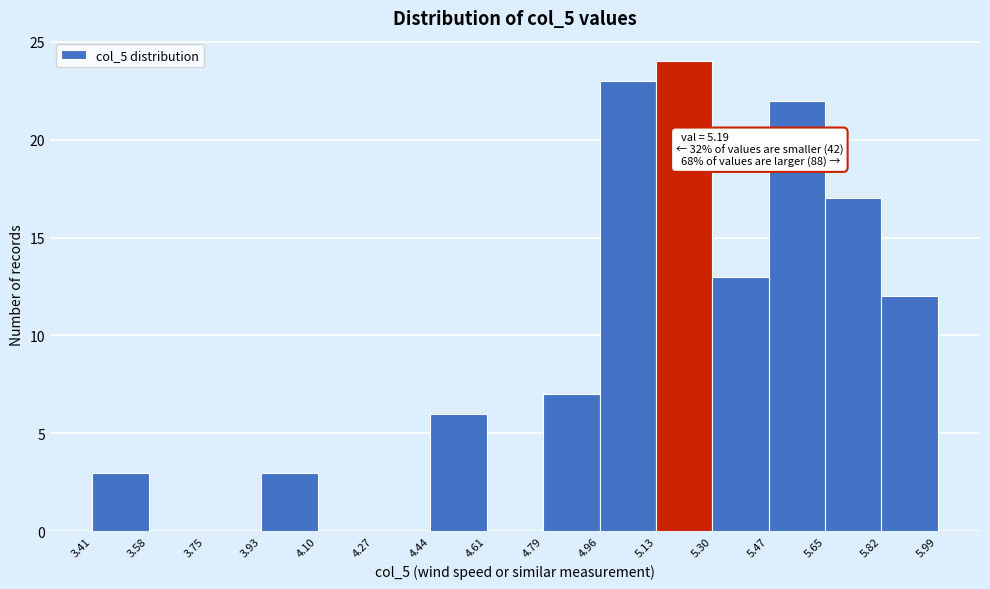

Which range on the x-axis has the tallest bar?

5.13 to 5.30